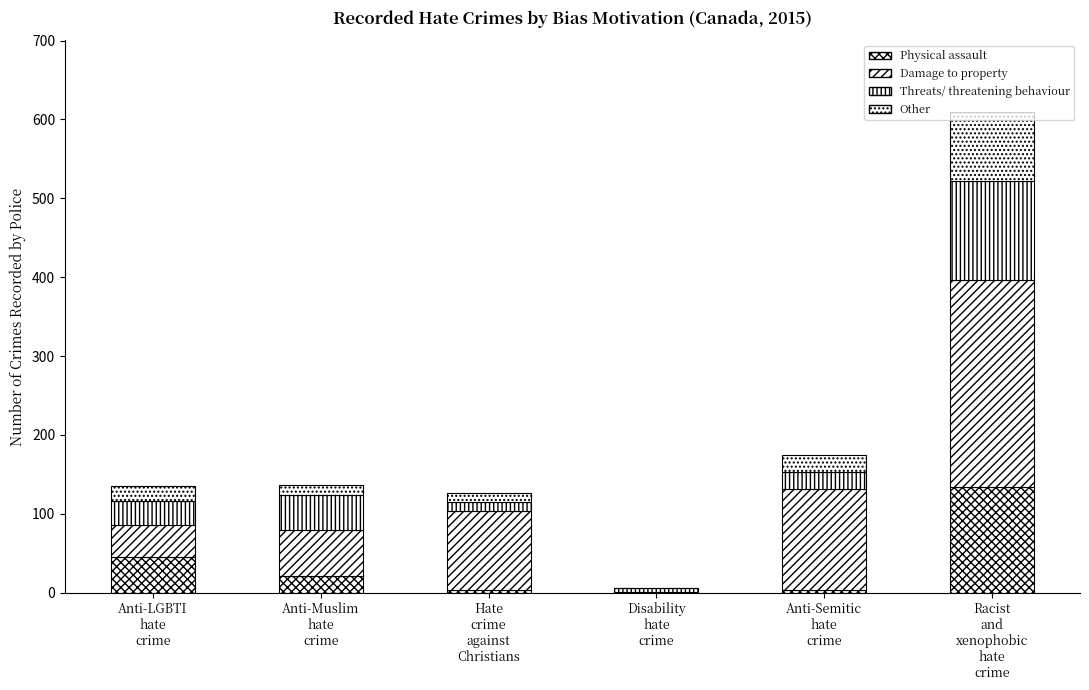

Count the number of categories in the chart.

6